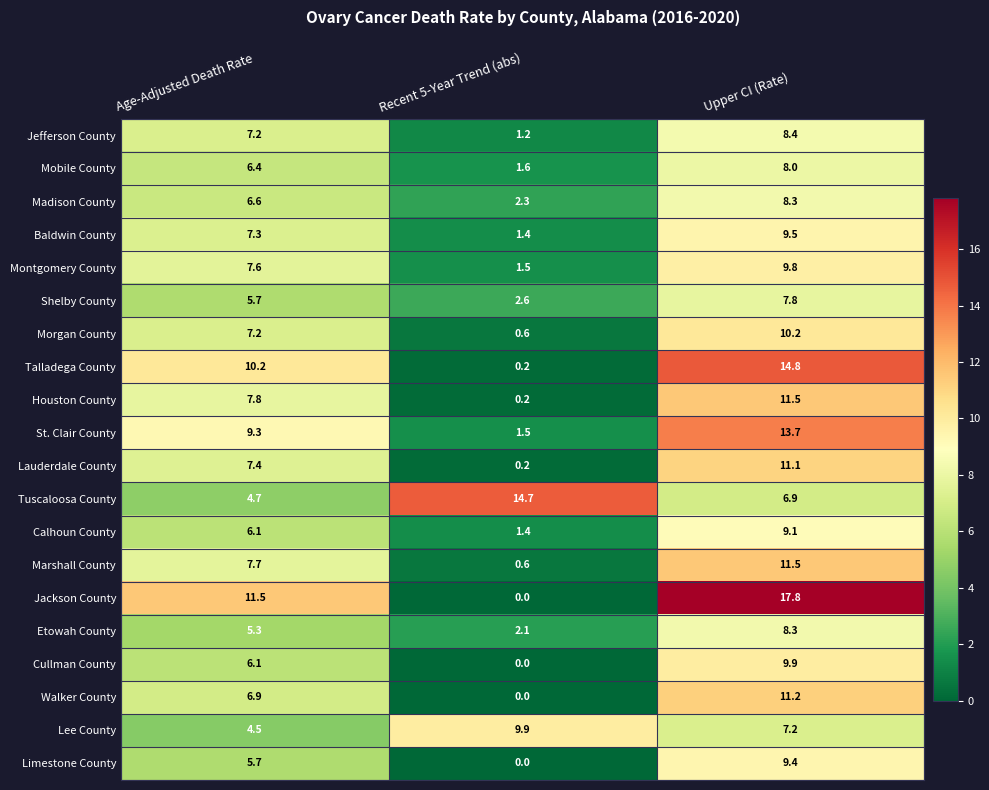

Is the value of Jefferson County at Age-Adjusted Death Rate greater than the value of Lee County at Age-Adjusted Death Rate?

Yes